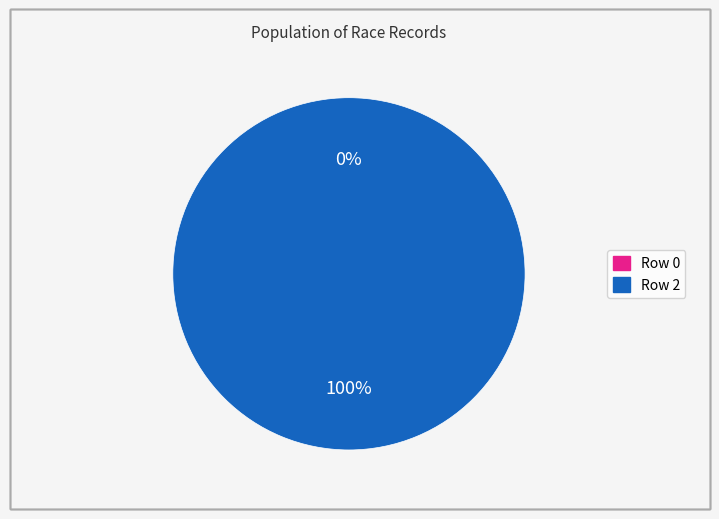

To the nearest percent, what is the combined percentage of Row 2 and Row 0?

100%